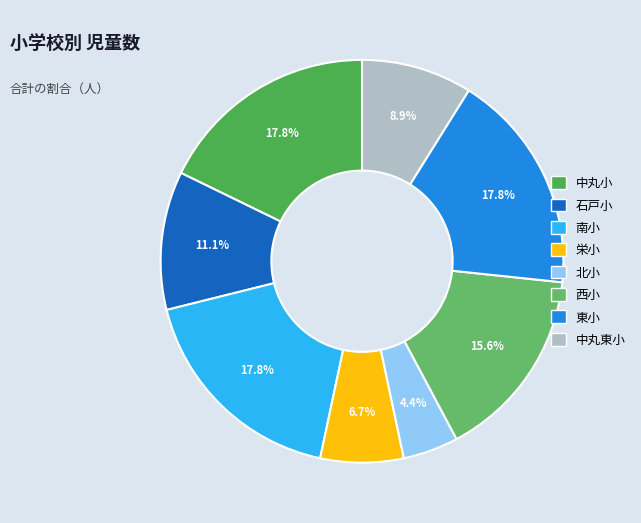

Which slice is the largest?

中丸小